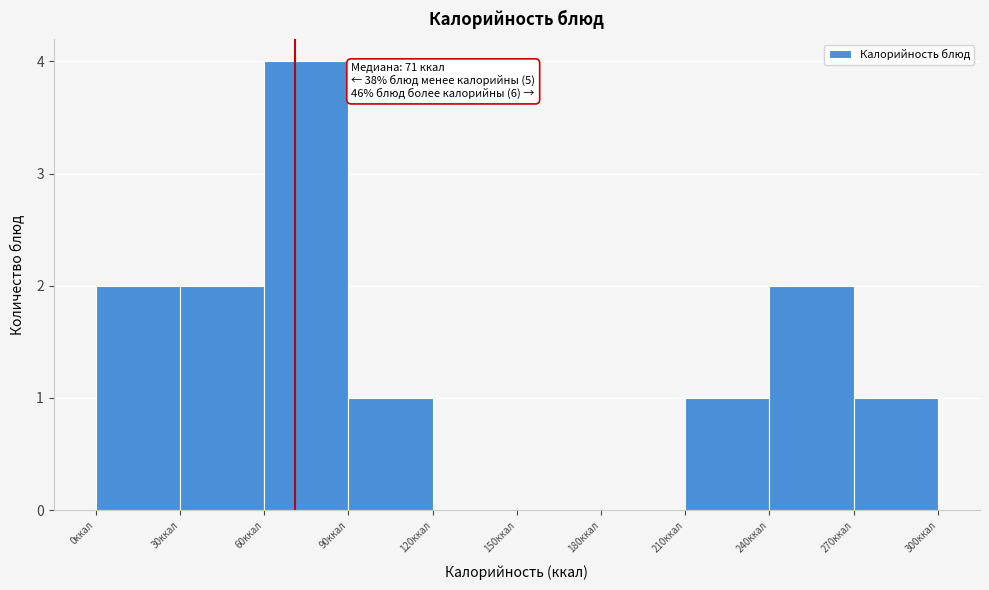

Which range on the x-axis has the tallest bar?

60 to 90